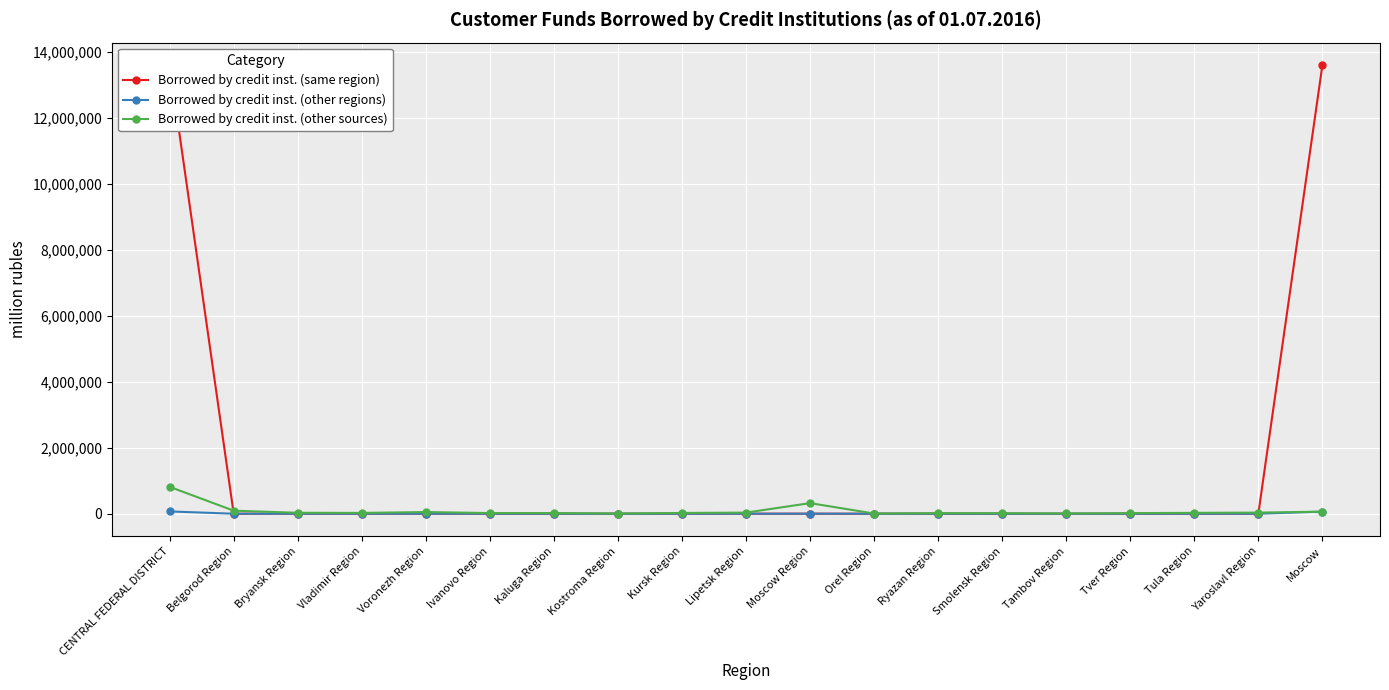

True or false: Borrowed by credit inst. (other regions) and Borrowed by credit inst. (other sources) intersect in this chart.

True